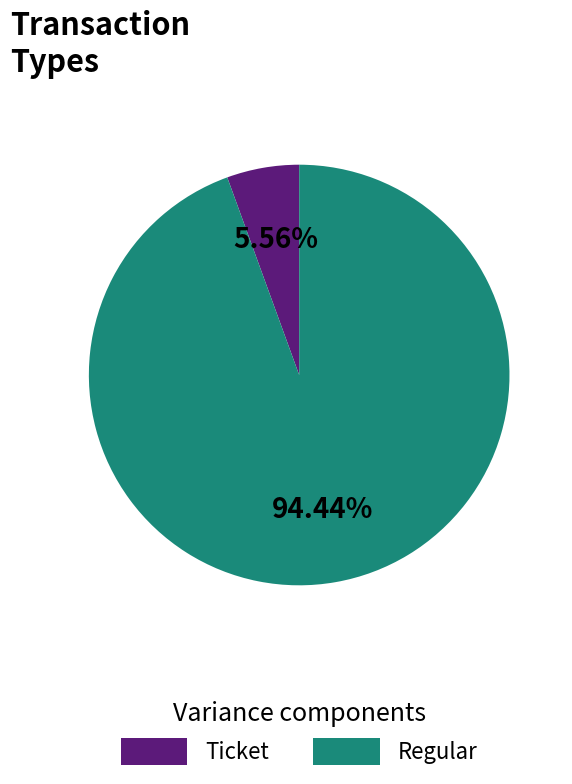

What is the largest slice in the pie chart?

Regular